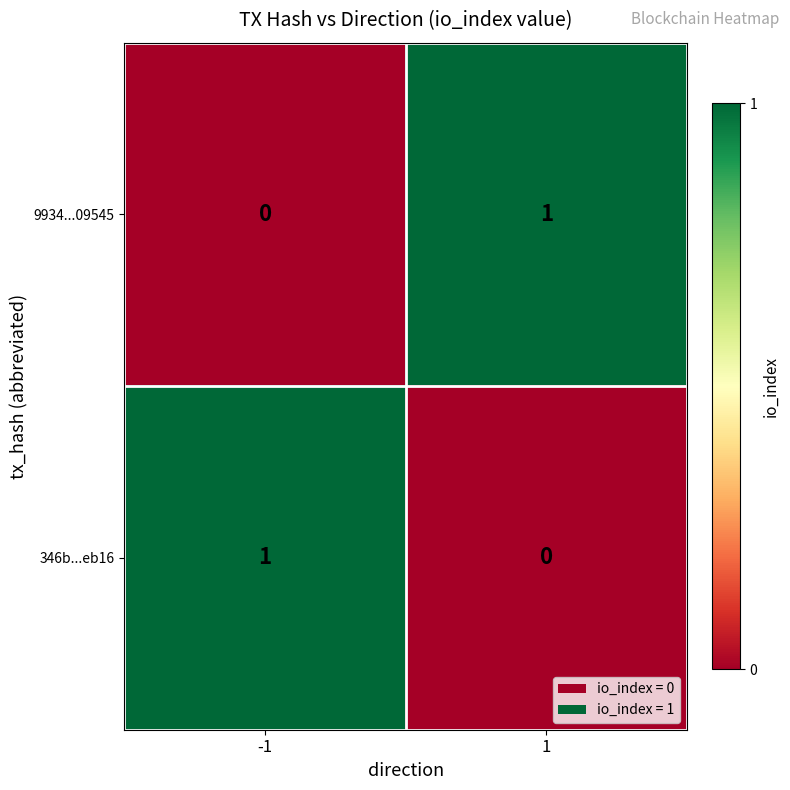

How many categories are shown in the chart?

2